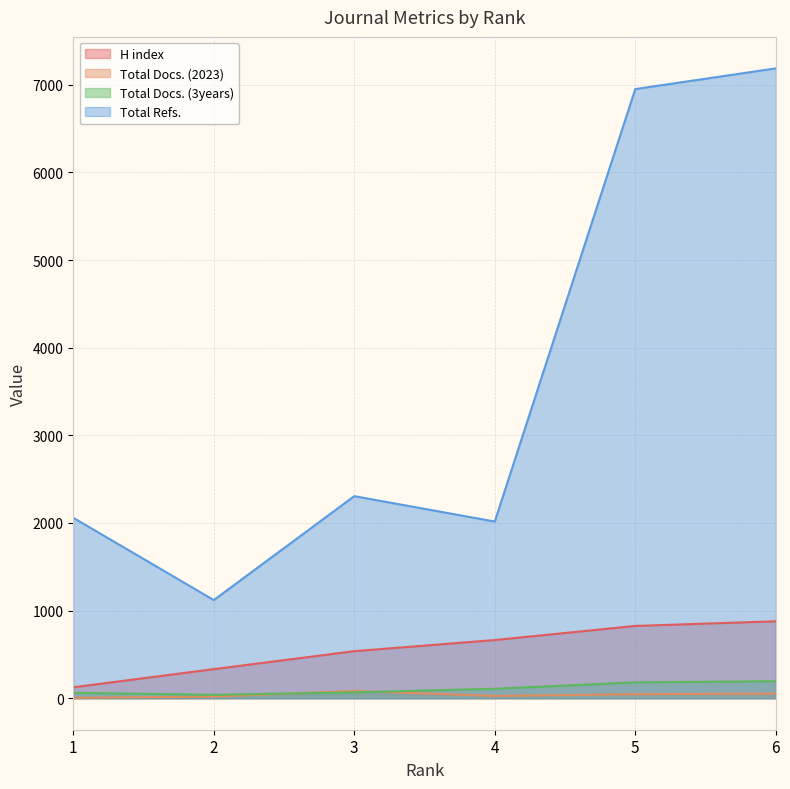

What is the spread (max minus min) of values at 6?

7134